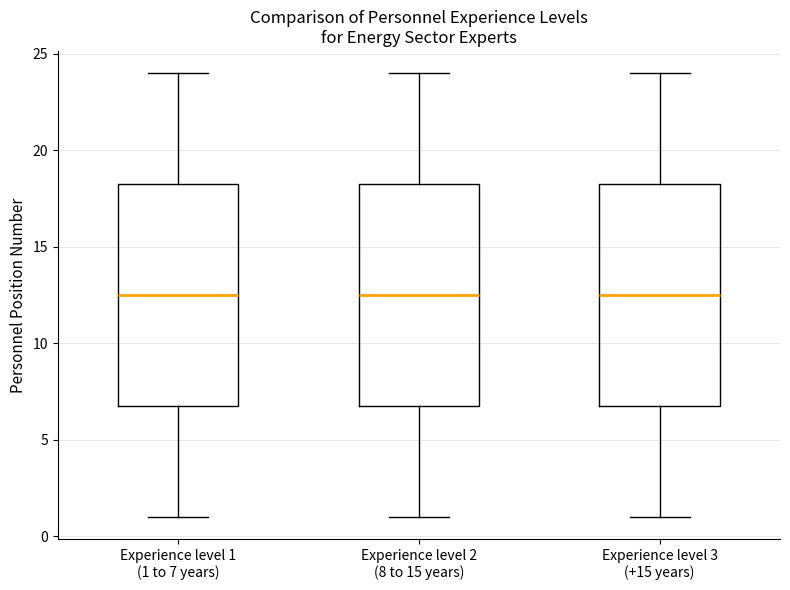

Reading left to right, transcribe this box plot: for each box, give where its median line is, the range the box spans, and where its two whiskers end, as read against the y-axis. The values are not printed on the chart, so give them approximately, as read against the axis.

Experience level 1 (1 to 7 years): median 12.5, box 7.0 to 18.5, whiskers 1.0 to 24.0
Experience level 2 (8 to 15 years): median 12.5, box 7.0 to 18.5, whiskers 1.0 to 24.0
Experience level 3 (+15 years): median 12.5, box 7.0 to 18.5, whiskers 1.0 to 24.0